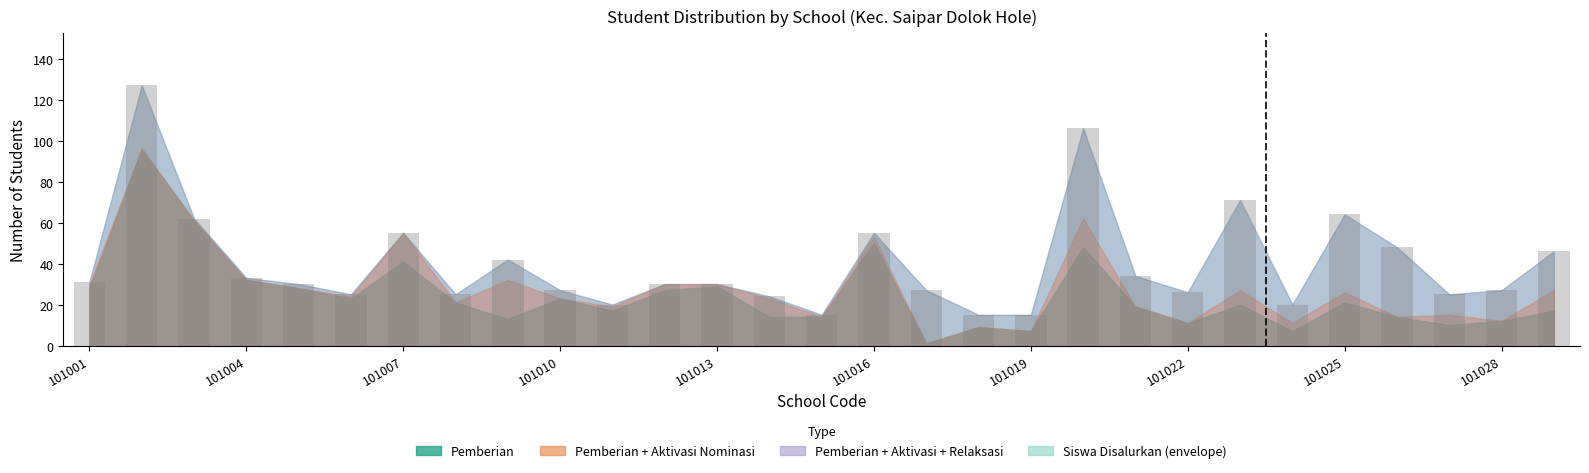

What is the smallest value displayed?

15